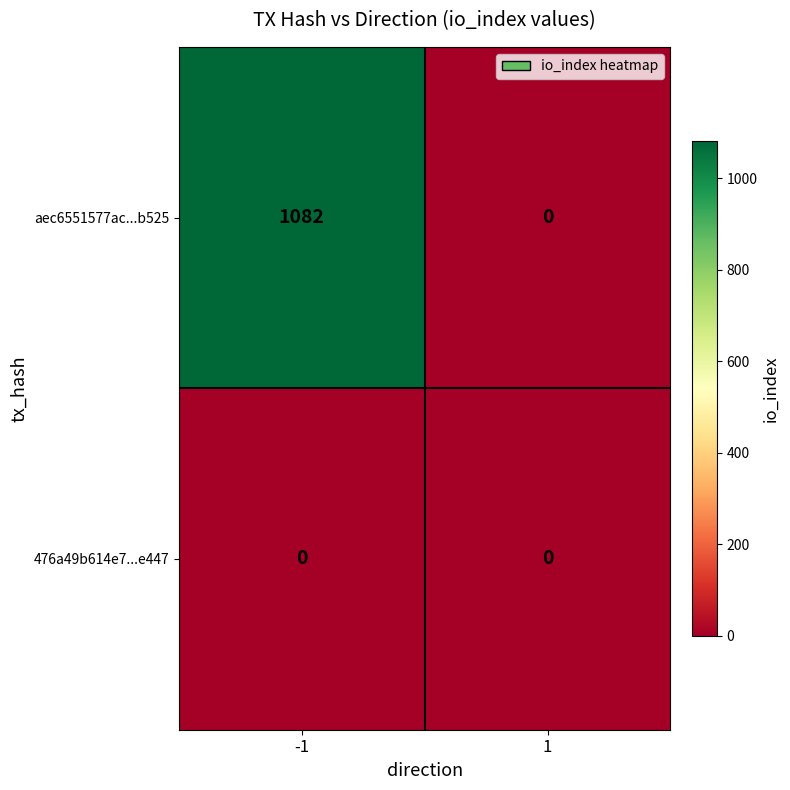

At how many categories does at least one series exceed 203?

1